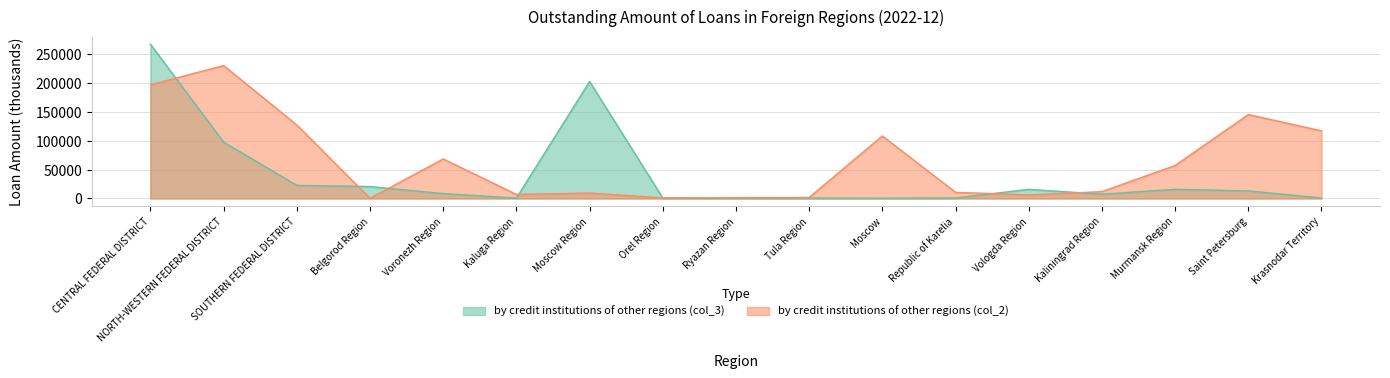

What position from the right is Voronezh Region?

13